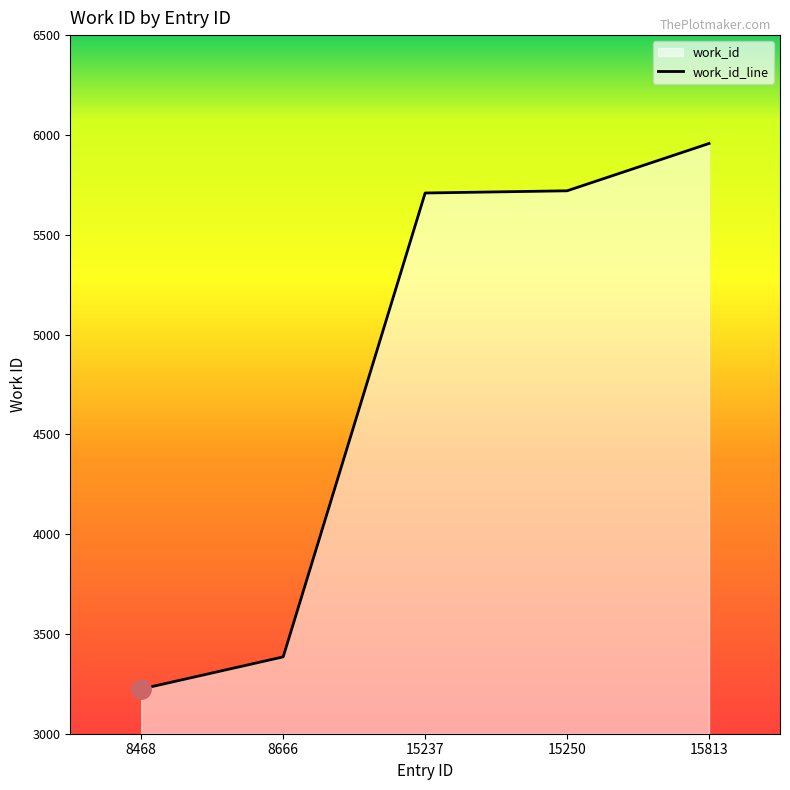

Where does the data first go above 5709?

15250